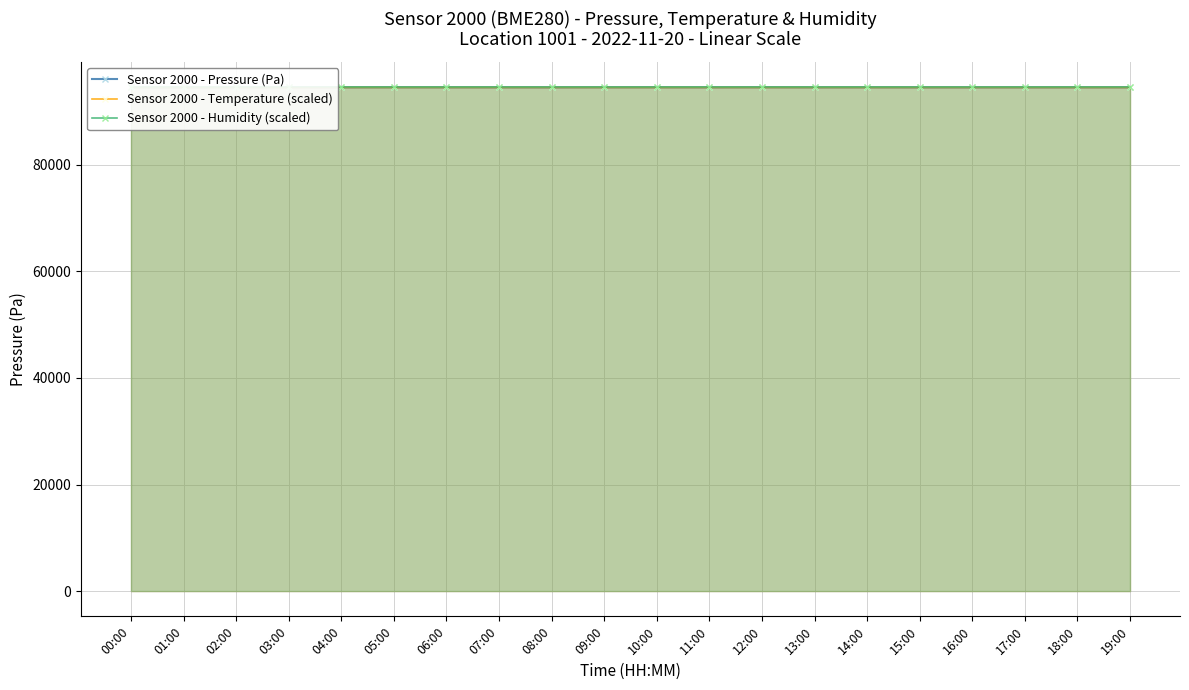

Reading left to right, extract all data points from this chart.

Sensor 2000 - Pressure (Pa): 94498.2	94491.9	94501.9	94497.3	94494.0	94501.9	94495.9	94497.8	94491.4	94498.6	94501.2	94493.2	94504.3	94492.6	94497.6	94491.0	94492.8	94492.0	94494.2	94498.8
Sensor 2000 - Temperature (scaled): 94495.0	94494.3	94493.8	94492.9	94492.9	94493.8	94493.6	94492.4	94491.7	94492.6	94492.6	94491.7	94492.9	94492.4	94492.7	94492.2	94492.2	94491.0	94491.5	94491.2
Sensor 2000 - Humidity (scaled): 94492.0	94492.0	94492.0	94492.0	94492.0	94492.0	94492.0	94492.0	94492.0	94492.0	94492.0	94492.0	94492.0	94492.0	94492.0	94492.0	94492.0	94492.0	94492.0	94492.0